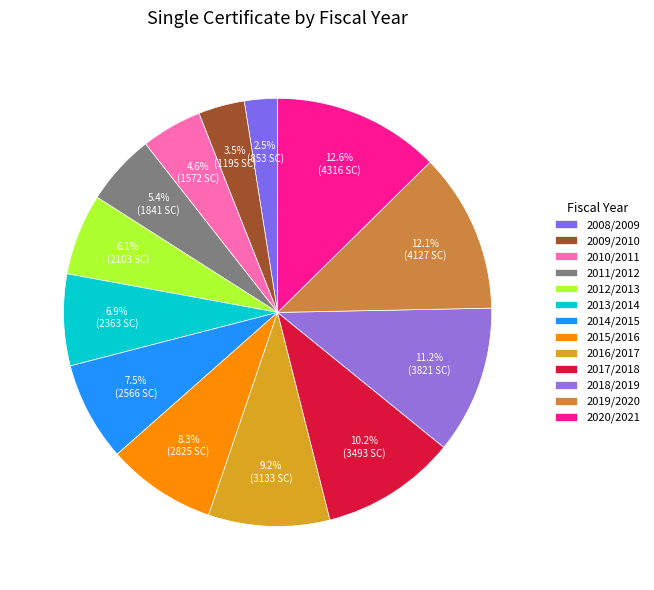

How many slices are in this pie chart?

13